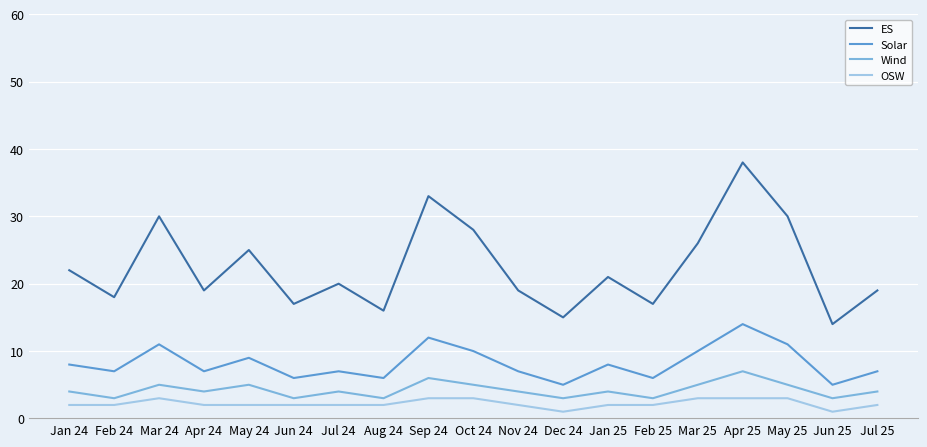

Which series has the widest spread of values?

ES